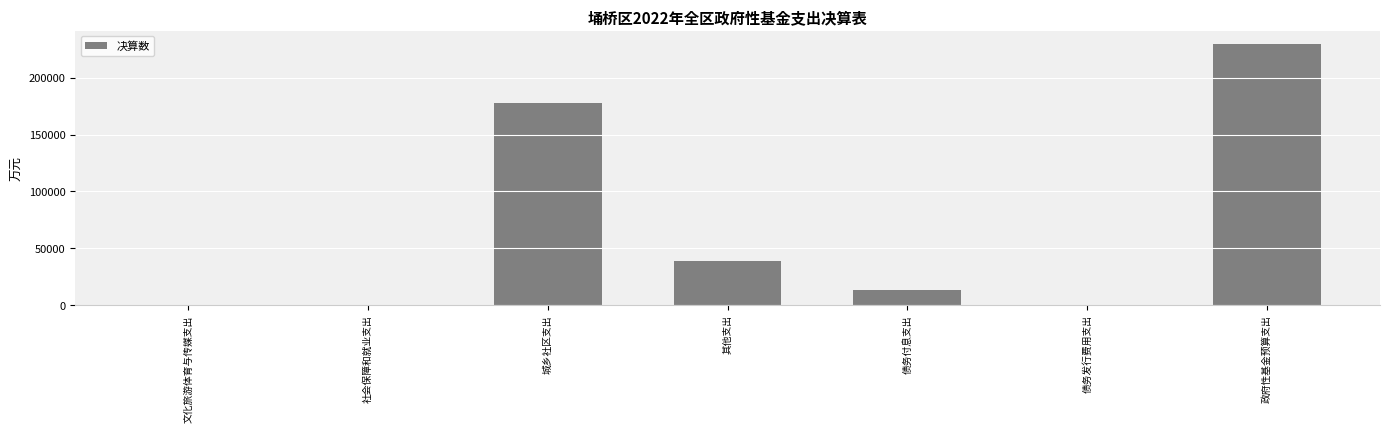

What is the greatest value displayed?

229883